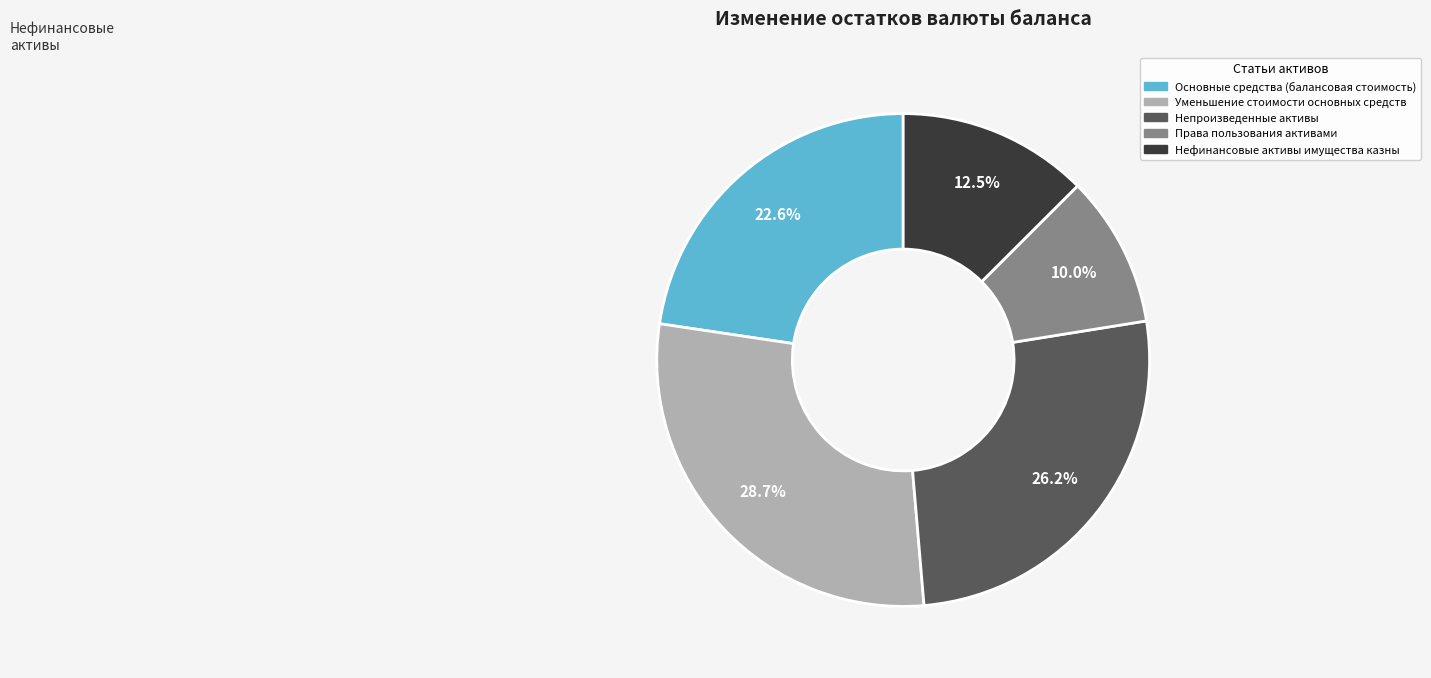

To the nearest percent, what is the average slice percentage?

20%